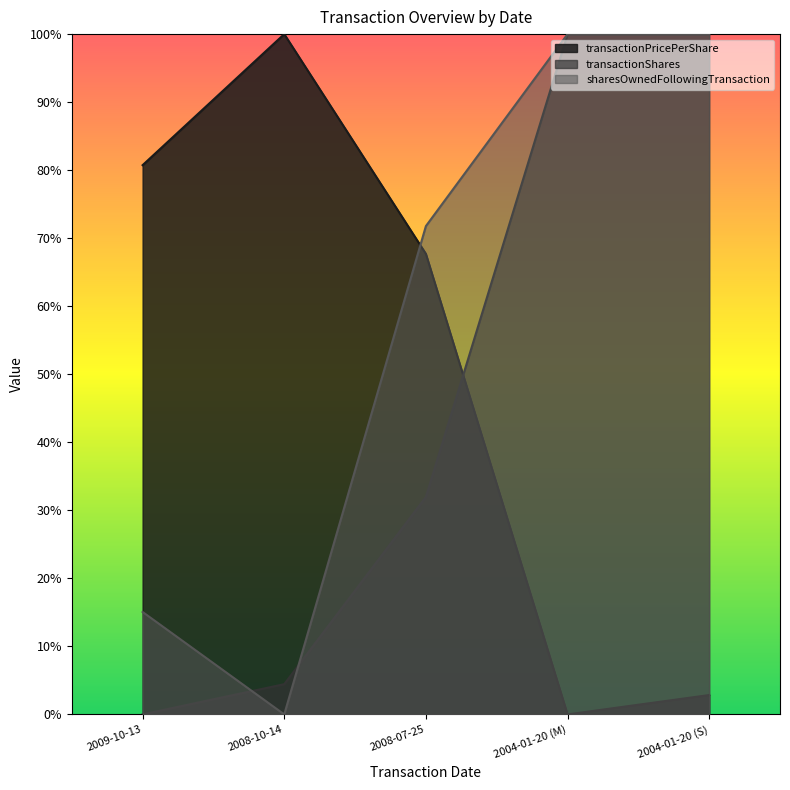

True or false: sharesOwnedFollowingTransaction has more than 2 points higher than both neighbors.

False